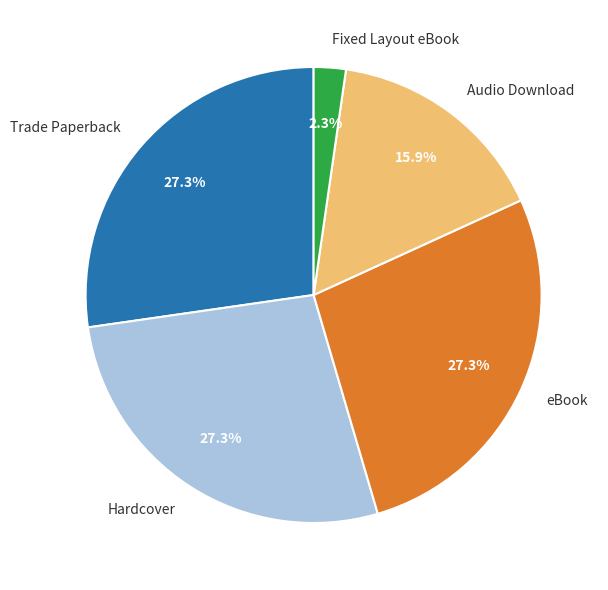

Count the number of slices in the pie.

5